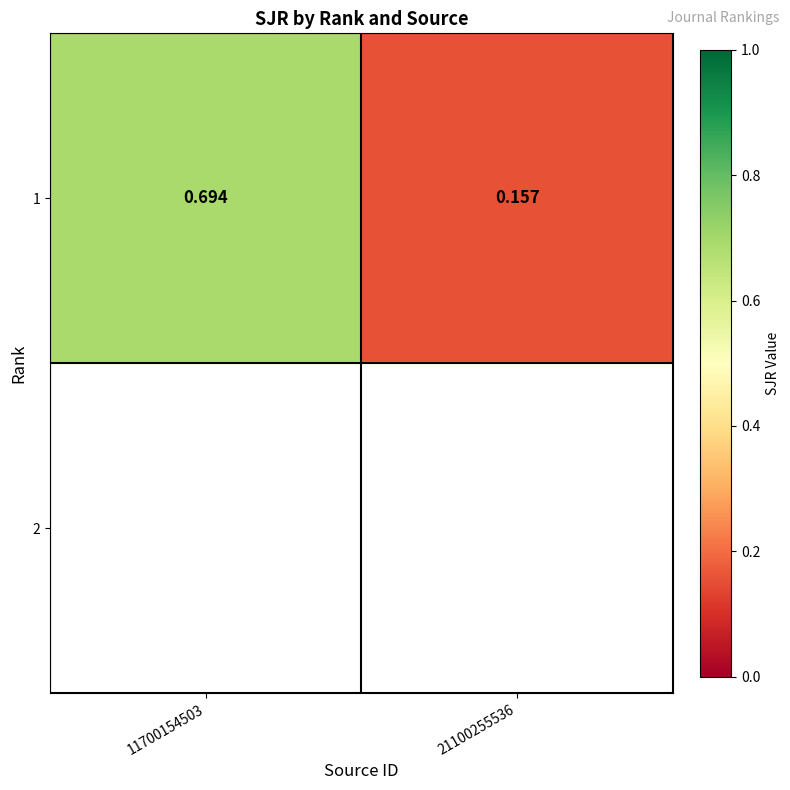

What is the sum of all values?

0.9